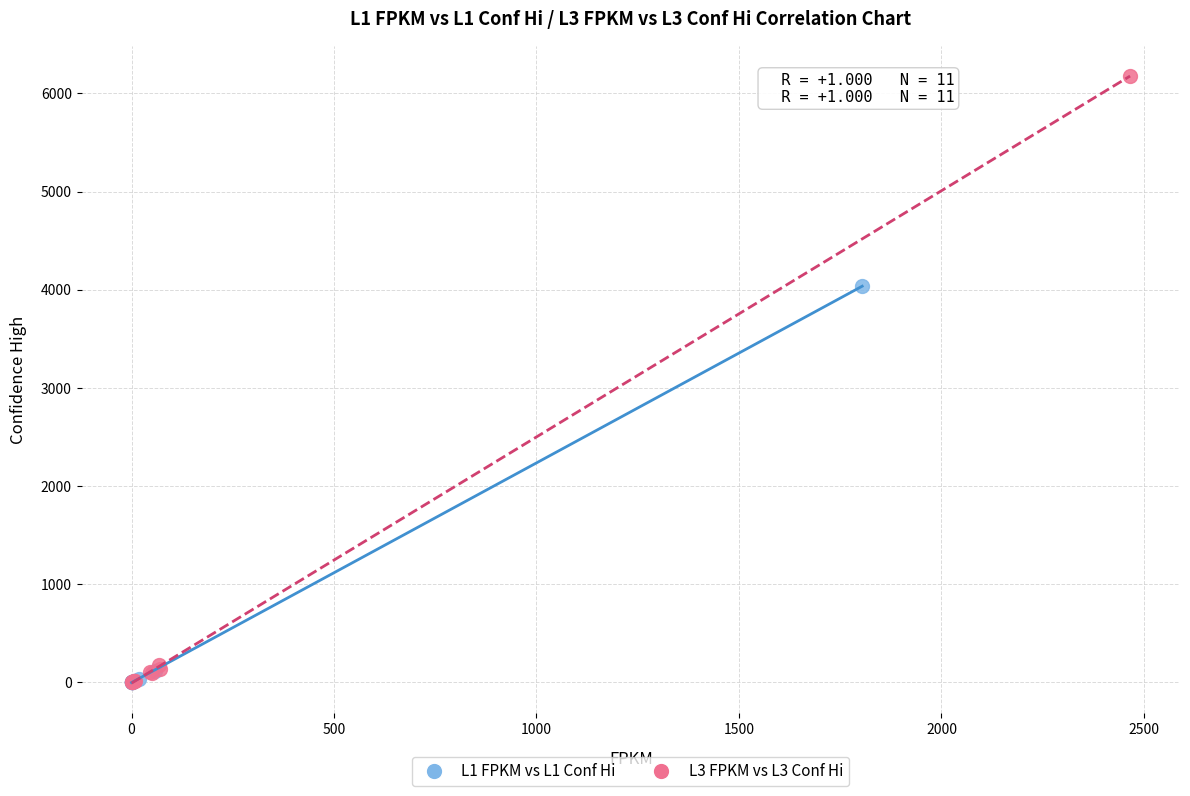

Which series has the widest spread of Y values?

L3 FPKM vs L3 Conf Hi